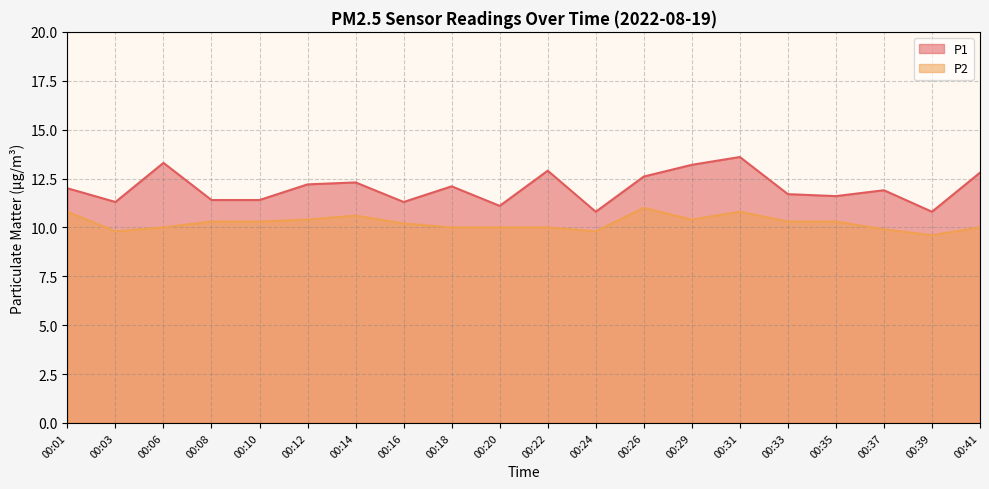

Is it true that P1 equals 5.0 at 00:22?

False